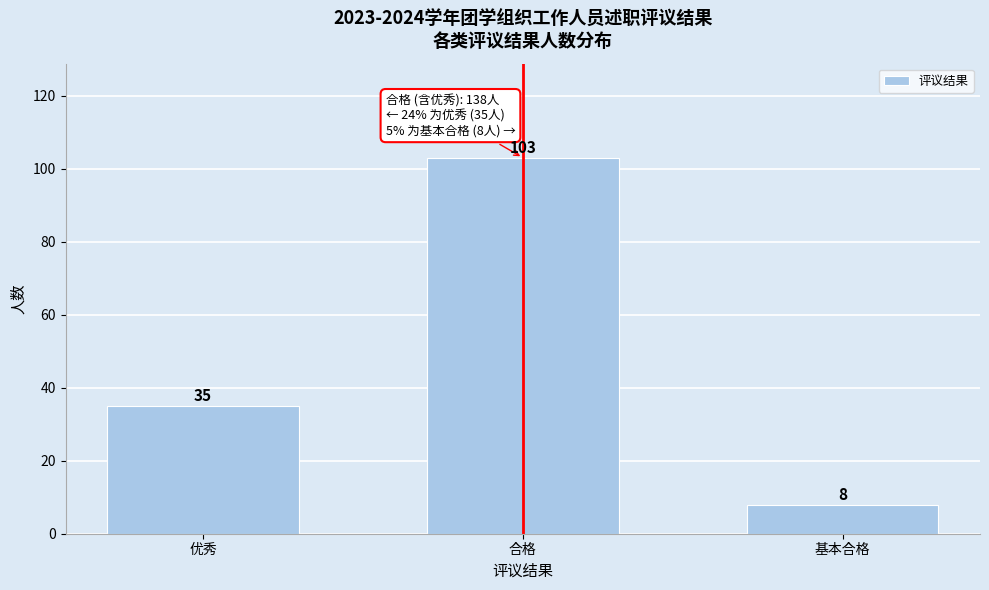

Reading right to left, what are all the values shown in this chart?

基本合格=8	合格=103	优秀=35